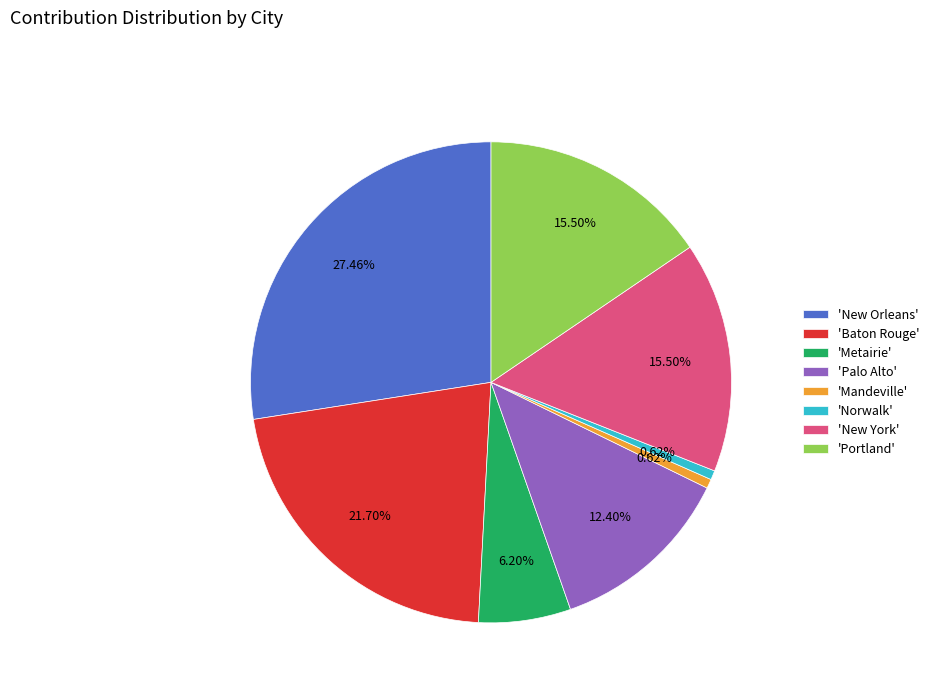

Count the number of slices in the pie.

8